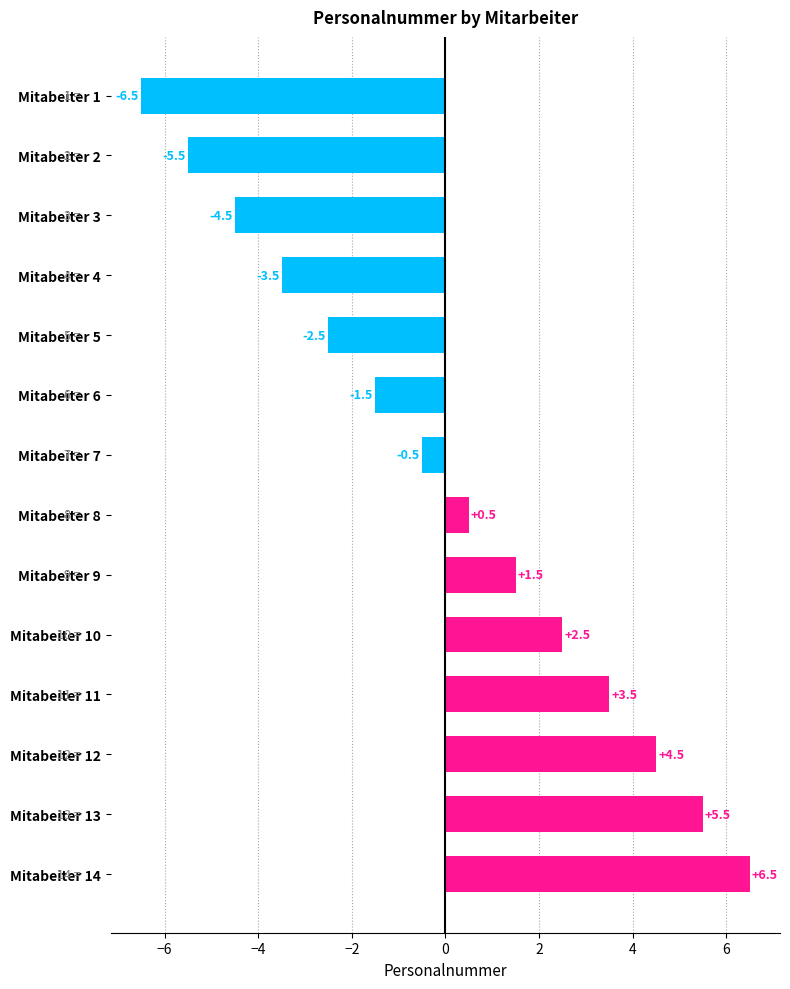

How many data points does each series have?

14